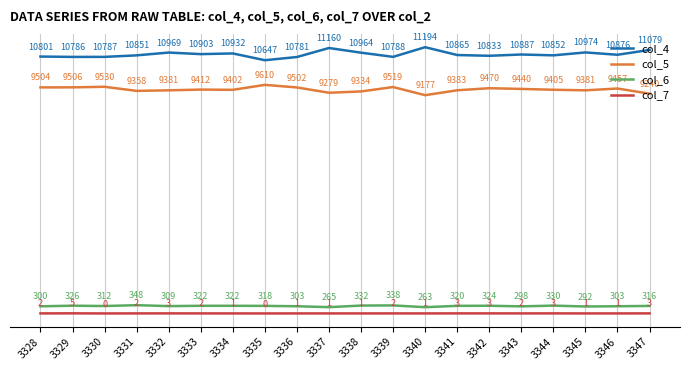

Does the chart display data point markers on the line(s)?

No